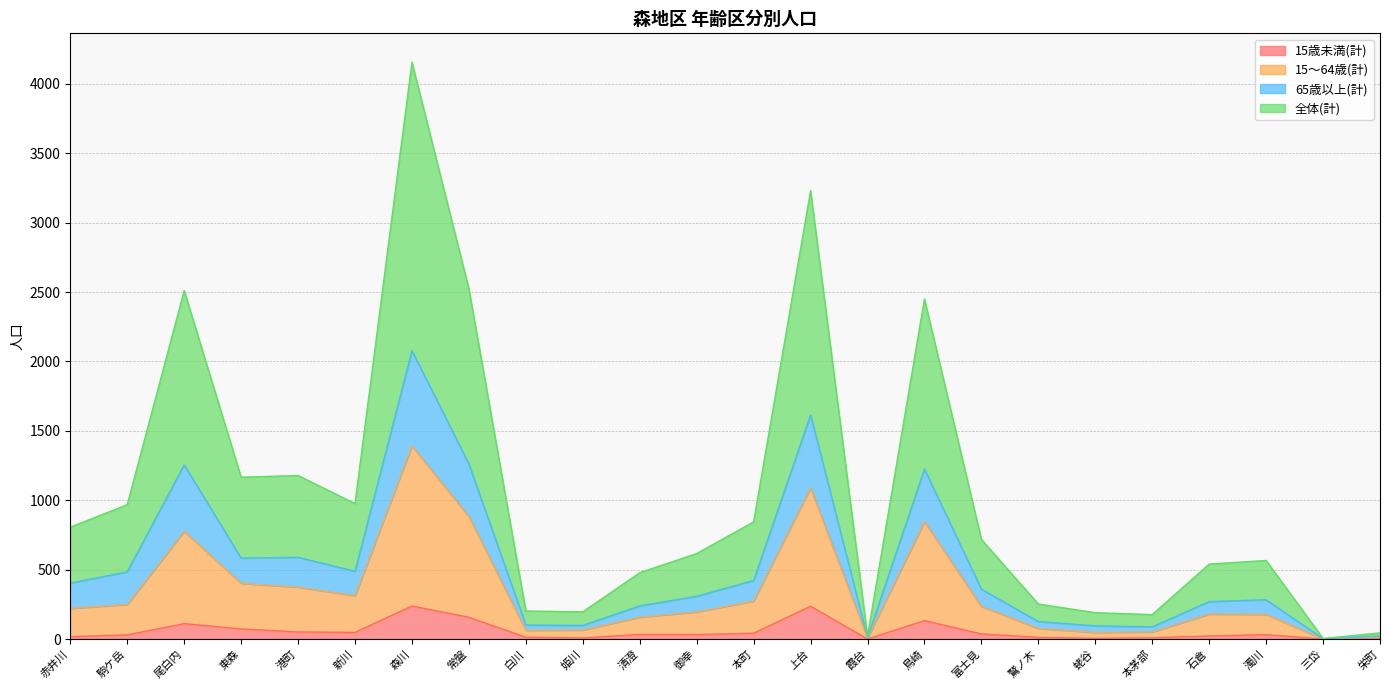

What is the difference between the 15歳未満(計) values at 新川 and 富士見?

11